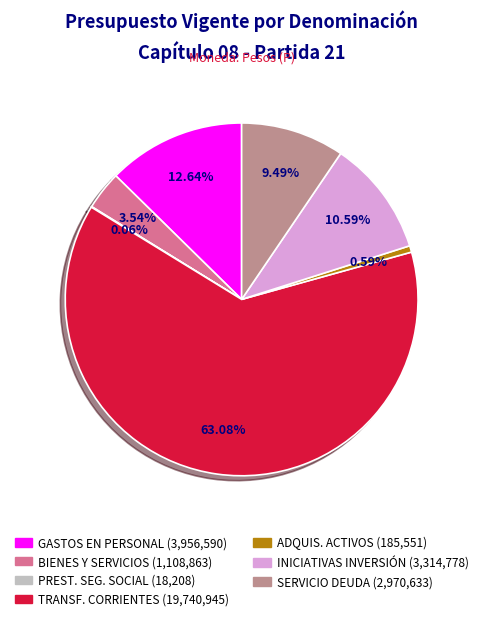

Does TRANSF. CORRIENTES (19,740,945) account for over 50% of the chart?

Yes